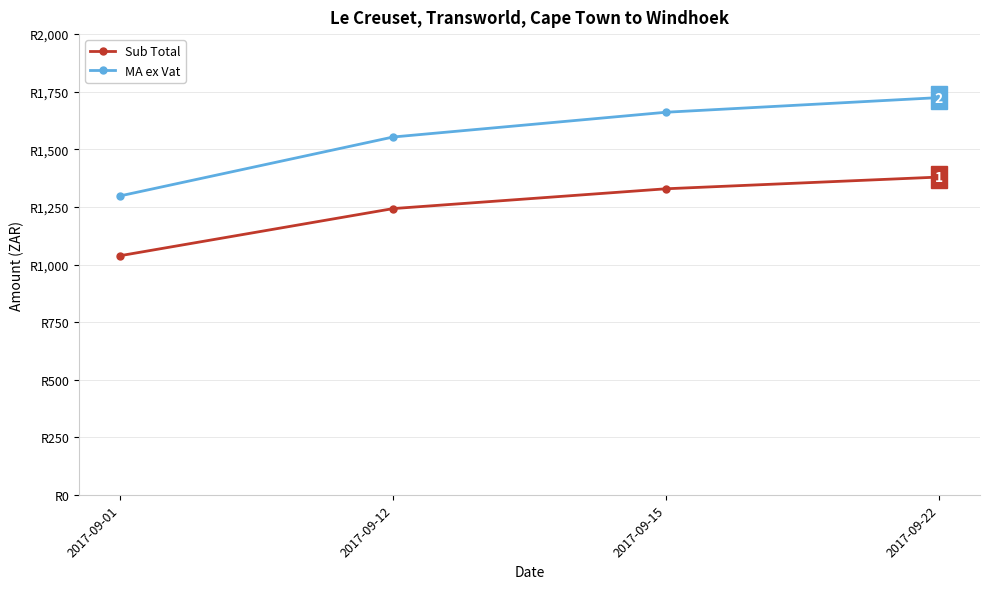

What is the value of the Sub Total point at the 4th from the left?

1379.6